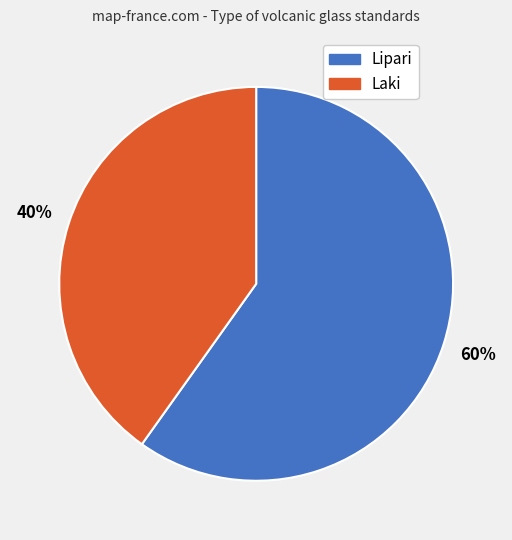

How many segments does this pie chart have?

2